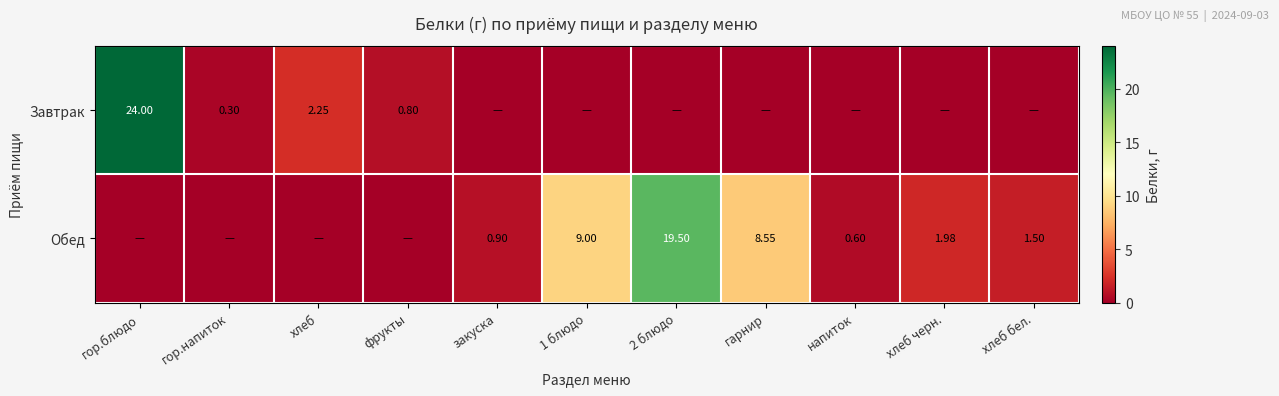

Which series has the largest range (max minus min)?

Завтрак